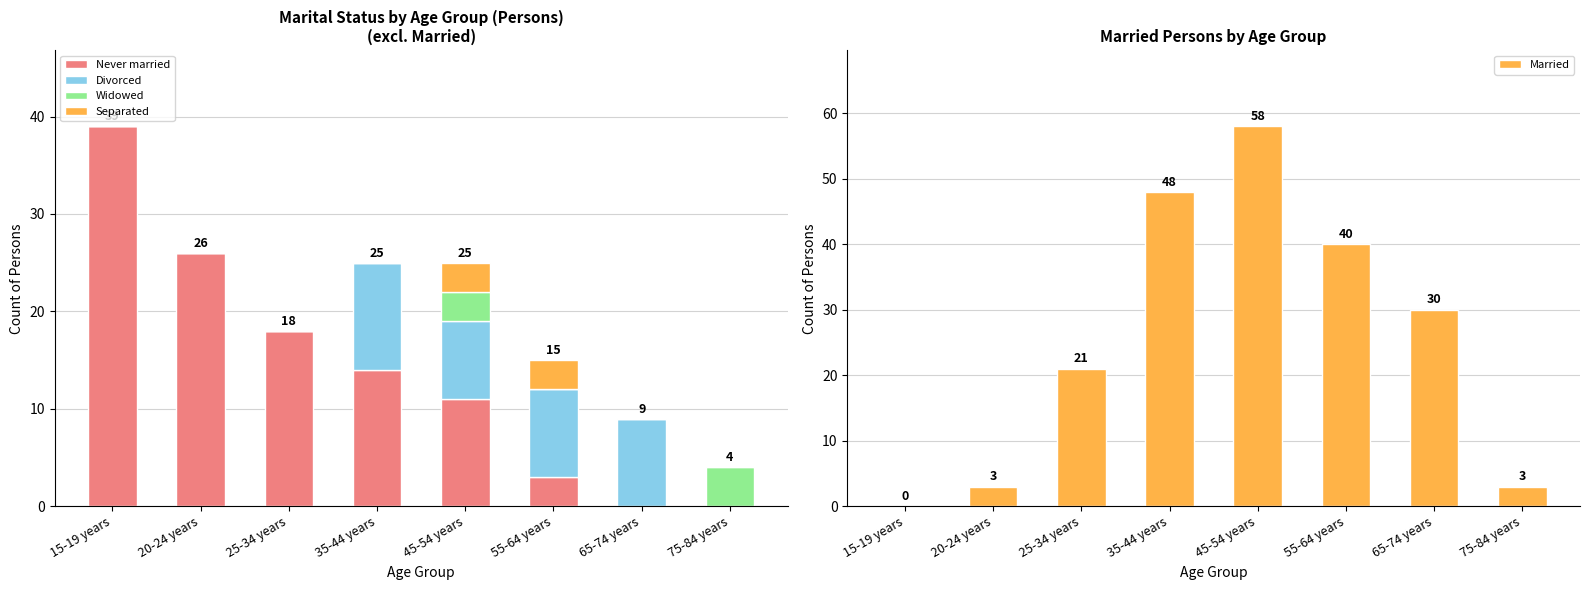

Between 15-19 years and 65-74 years, which series saw the biggest shift?

Never married